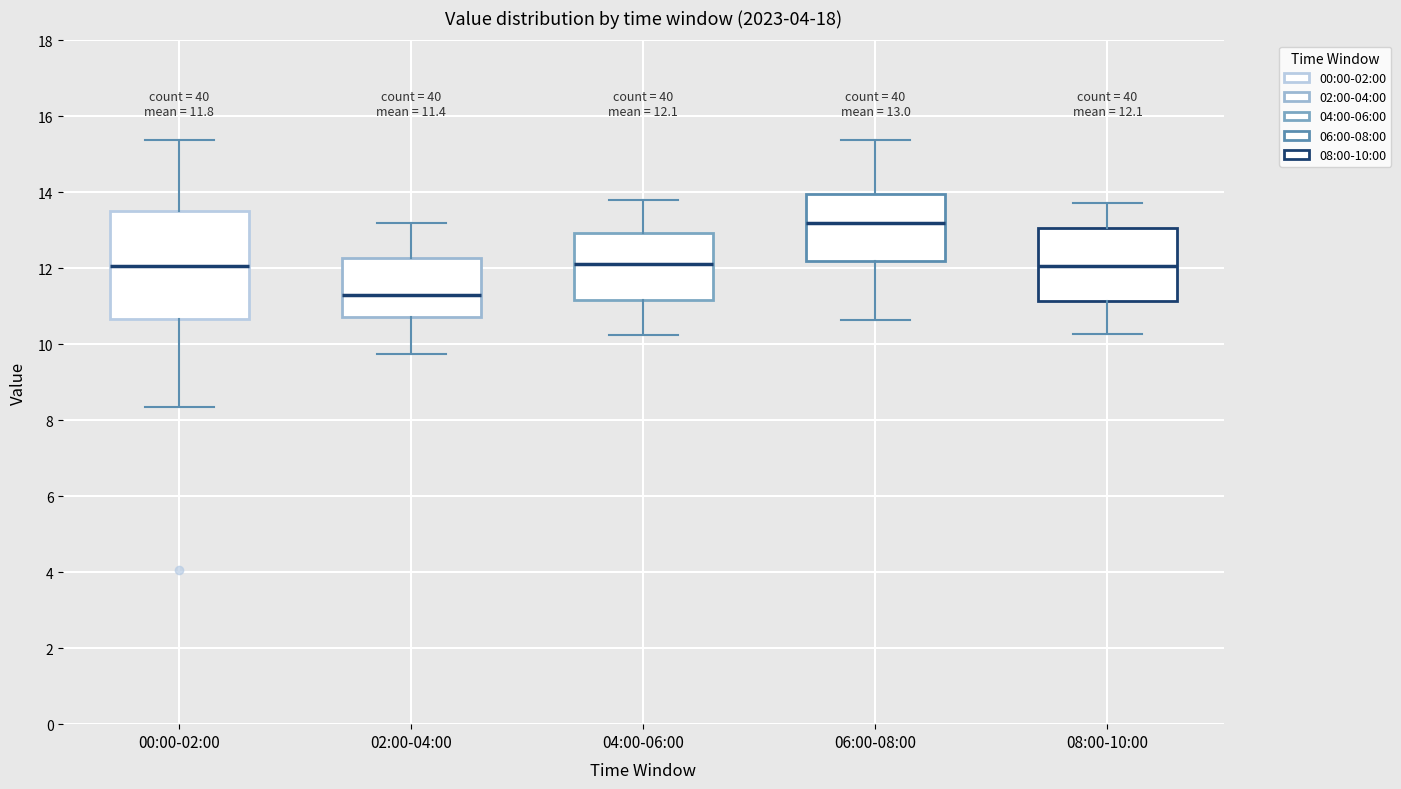

Which box's median line is the highest?

06:00-08:00